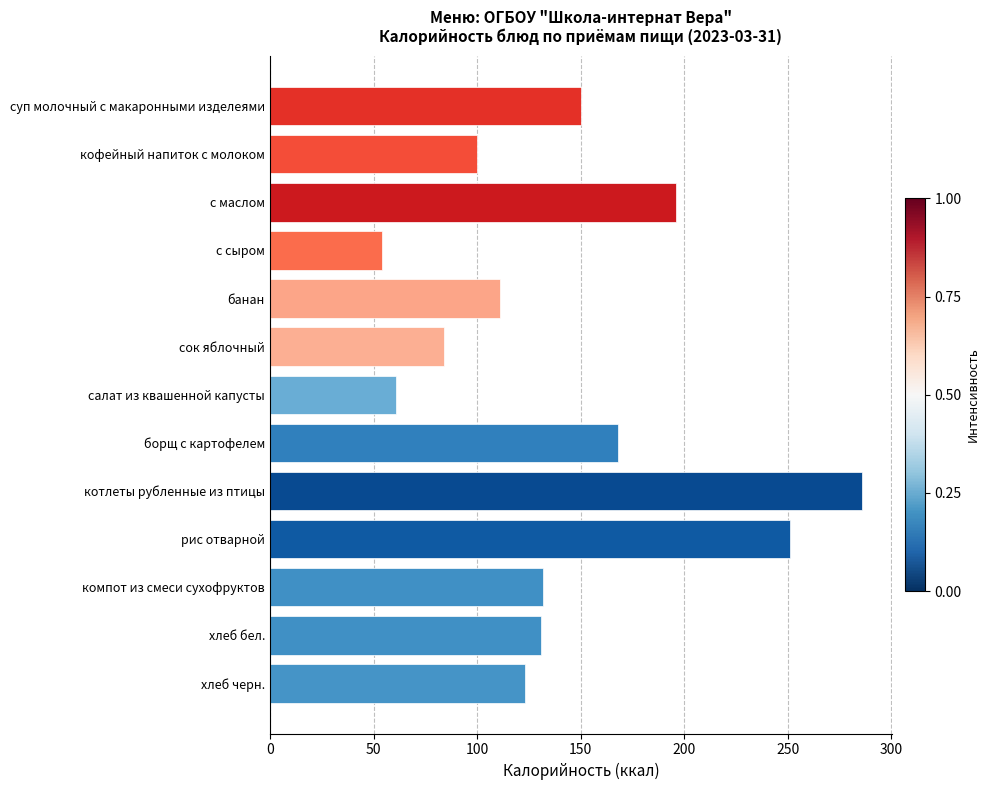

What is the ratio of the value at салат из квашенной капусты to the value at сок яблочный?

0.7